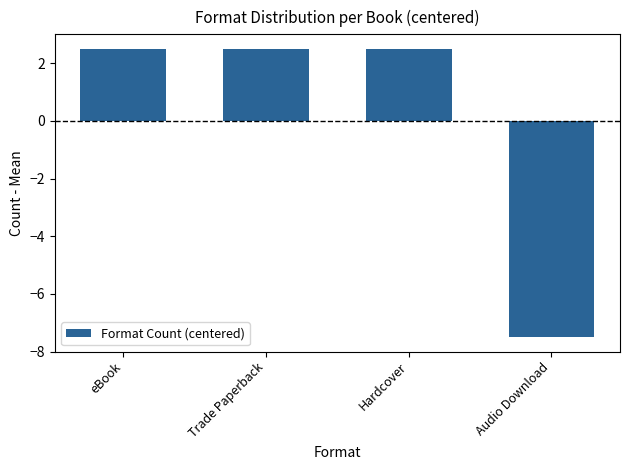

What position from the right is Audio Download?

1